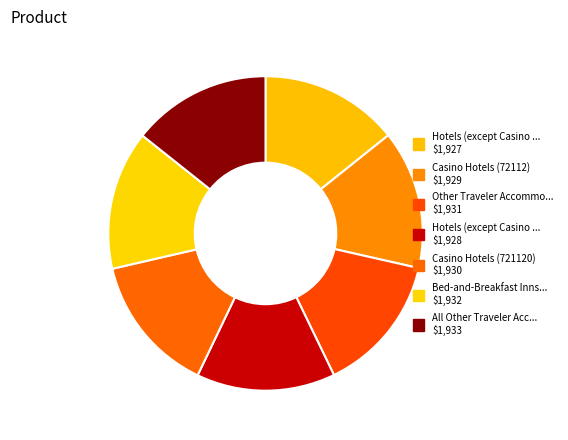

How many slices are in this pie chart?

7